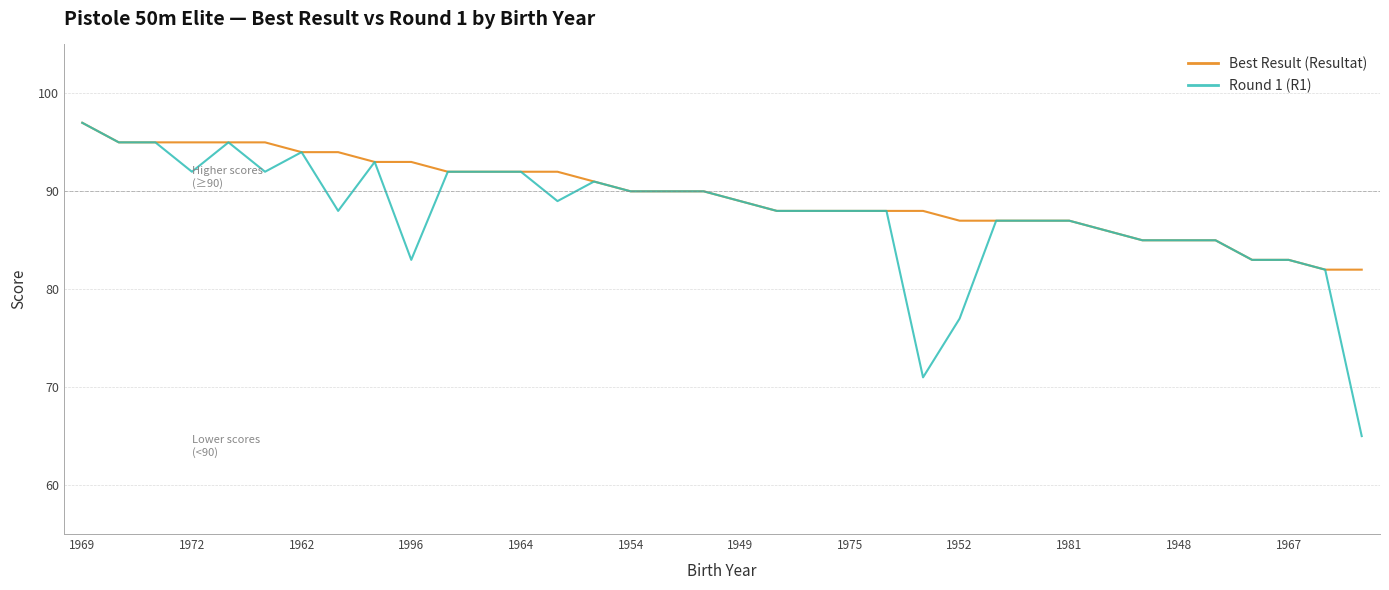

Which series has the widest spread of values?

Round 1 (R1)